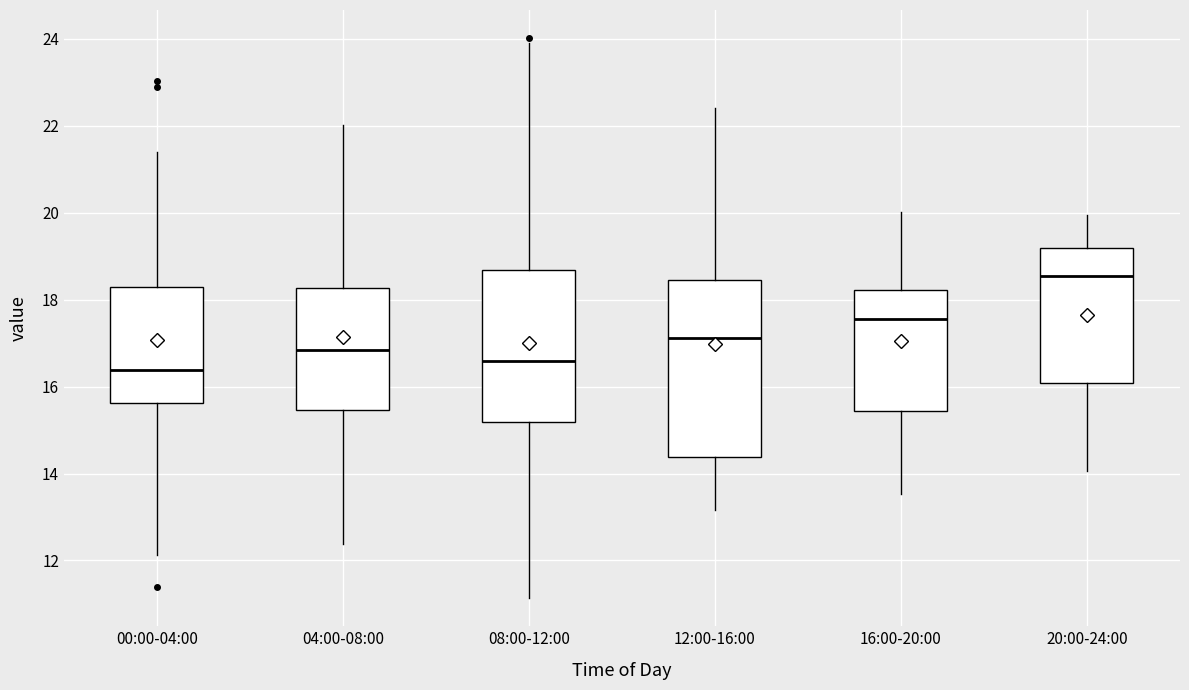

Reading left to right, read every box against the y-axis: the position of its median line, the range the box covers, and the ends of its whiskers. The values are not printed on the chart, so give them approximately, as read against the axis.

00:00-04:00: median 16.4, box 15.6 to 18.4, whiskers 12.2 to 21.4
04:00-08:00: median 16.8, box 15.4 to 18.2, whiskers 12.4 to 22.0
08:00-12:00: median 16.6, box 15.2 to 18.6, whiskers 11.2 to 24.0
12:00-16:00: median 17.2, box 14.4 to 18.4, whiskers 13.2 to 22.4
16:00-20:00: median 17.6, box 15.4 to 18.2, whiskers 13.6 to 20.0
20:00-24:00: median 18.6, box 16.0 to 19.2, whiskers 14.0 to 20.0